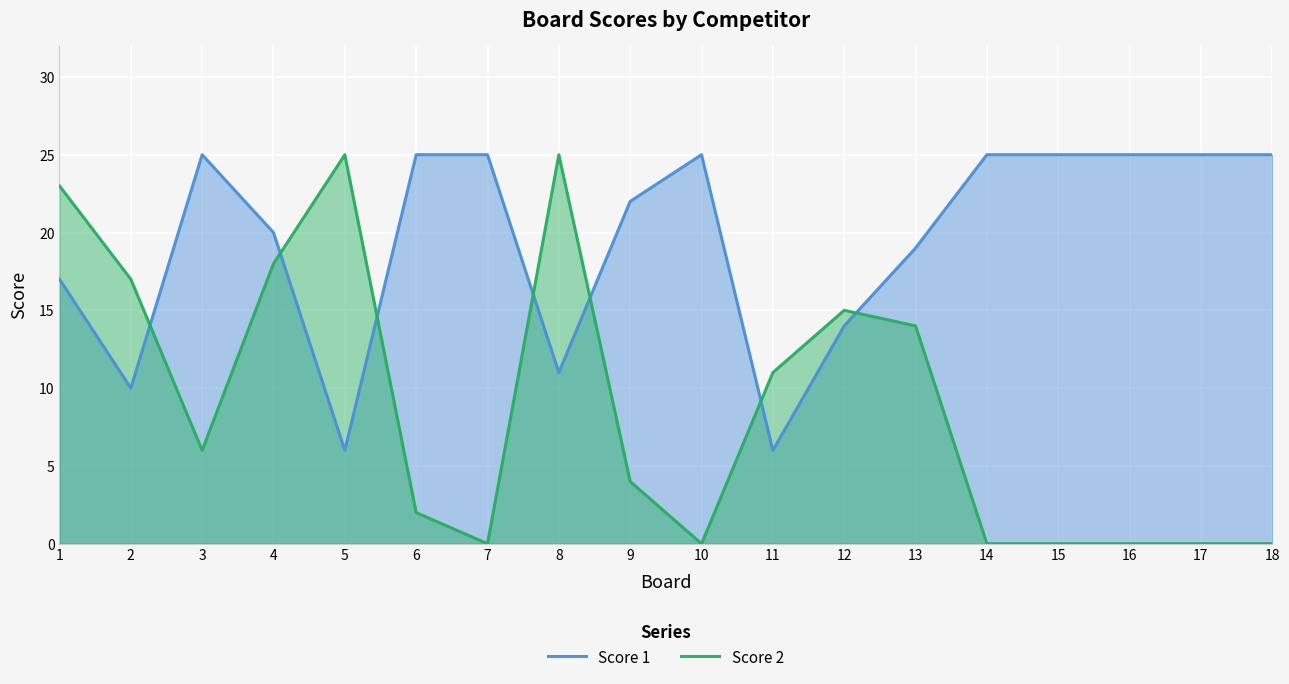

How many data points does each series have?

18